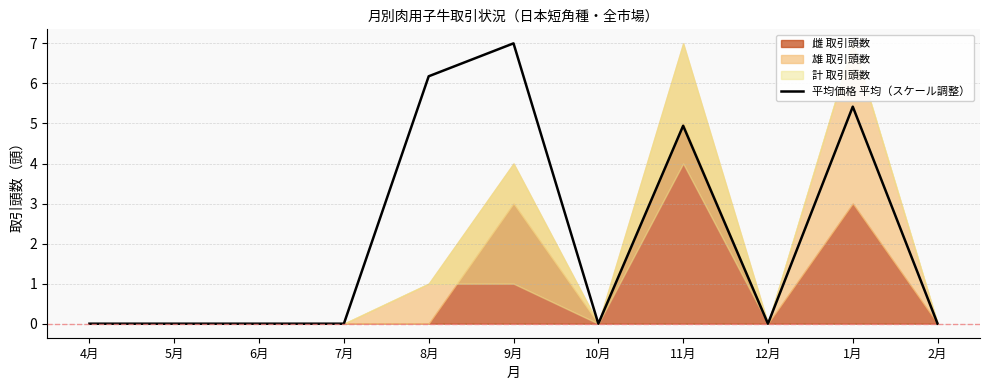

Which label corresponds to the largest value in the chart?

9月